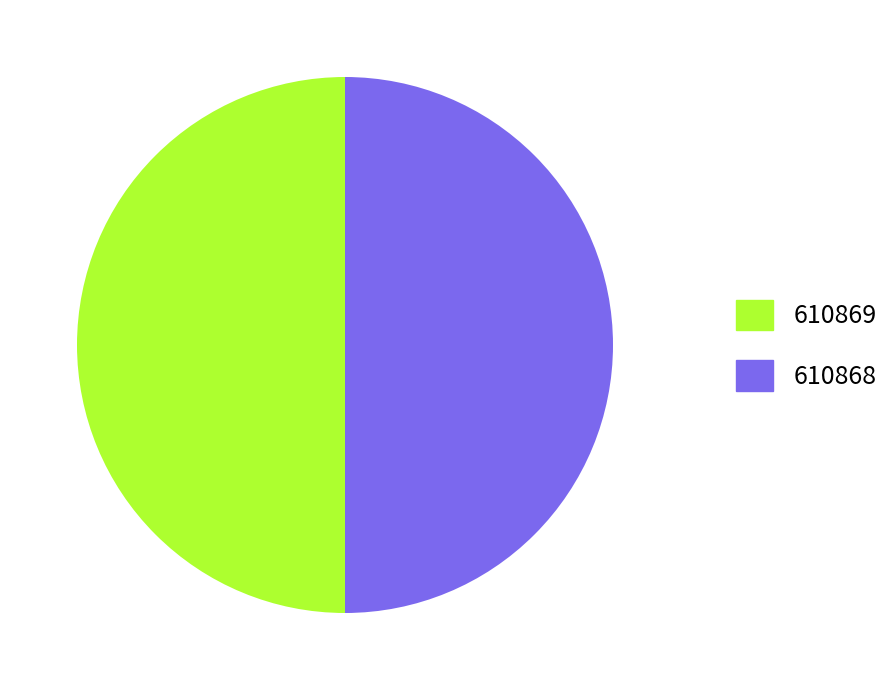

Is it true that 610869 is 50% of the pie?

True